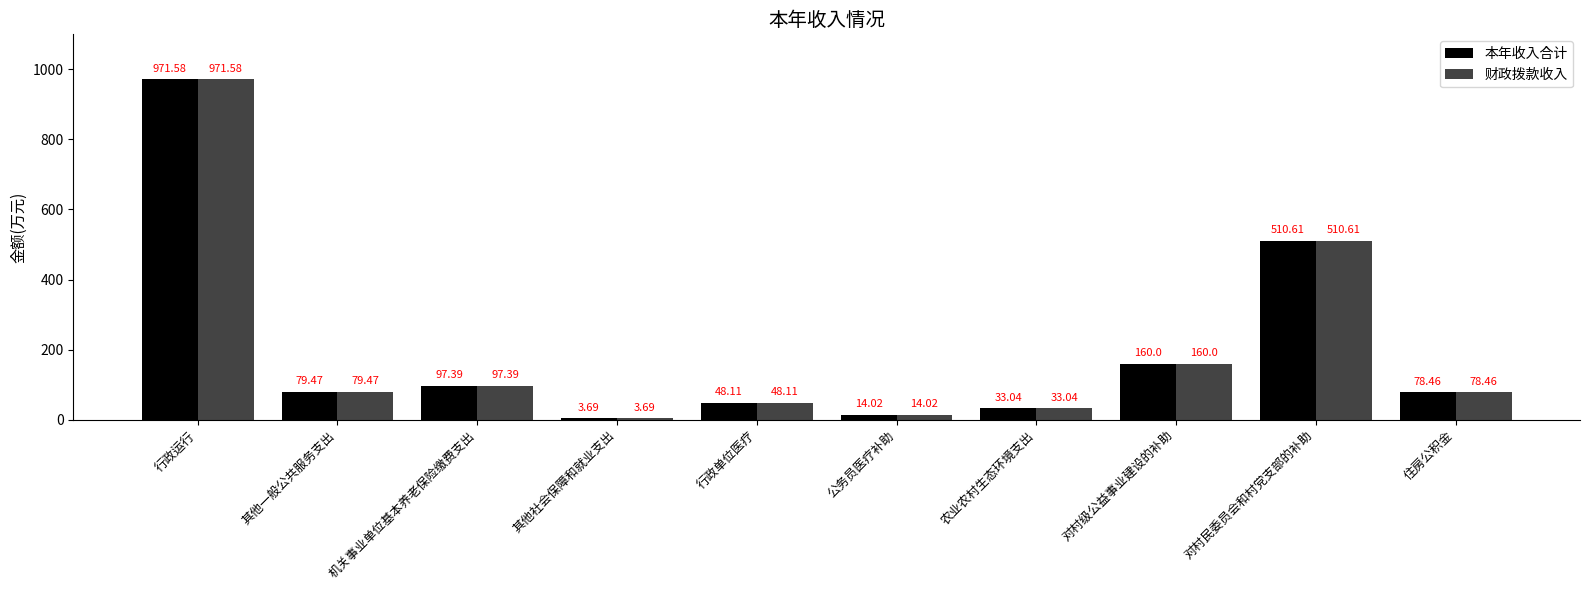

At how many categories does at least one series exceed 701?

1